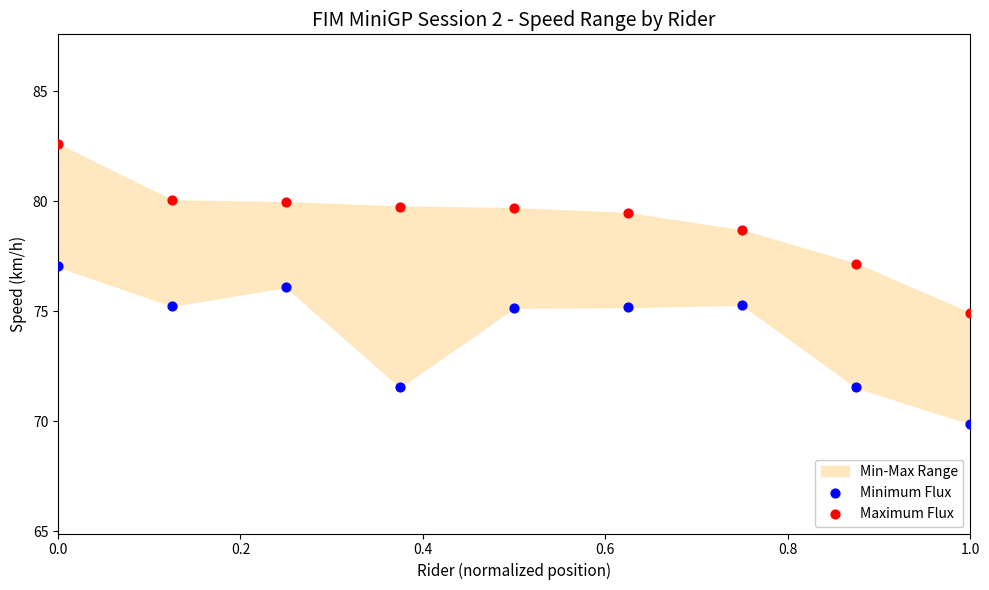

Across all data points, what is the range of Y values (max minus min)?

12.7